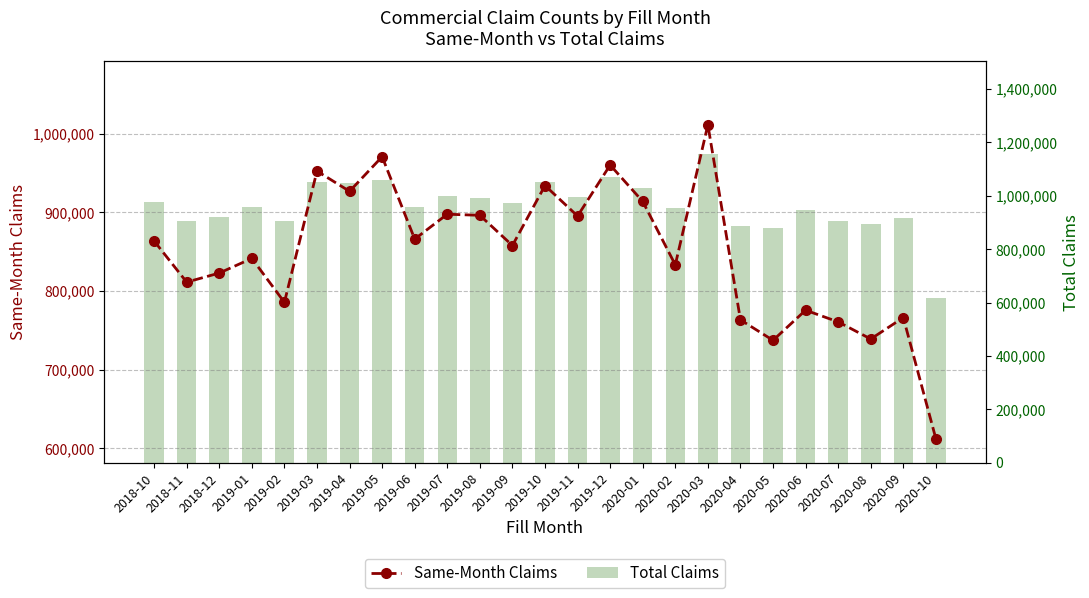

What is the total value across all series at 2019-08?

1886175